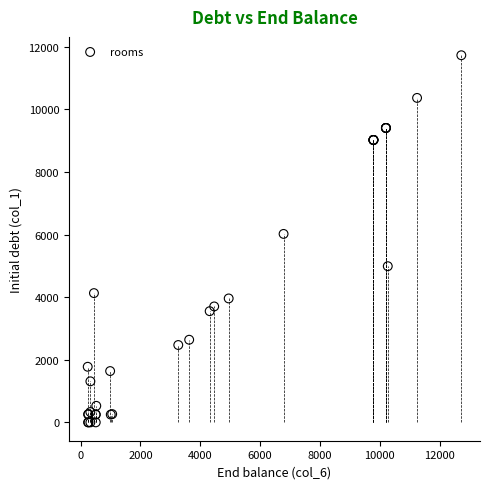

What Y value in the scatter plot is closest to 5865?

6021.9